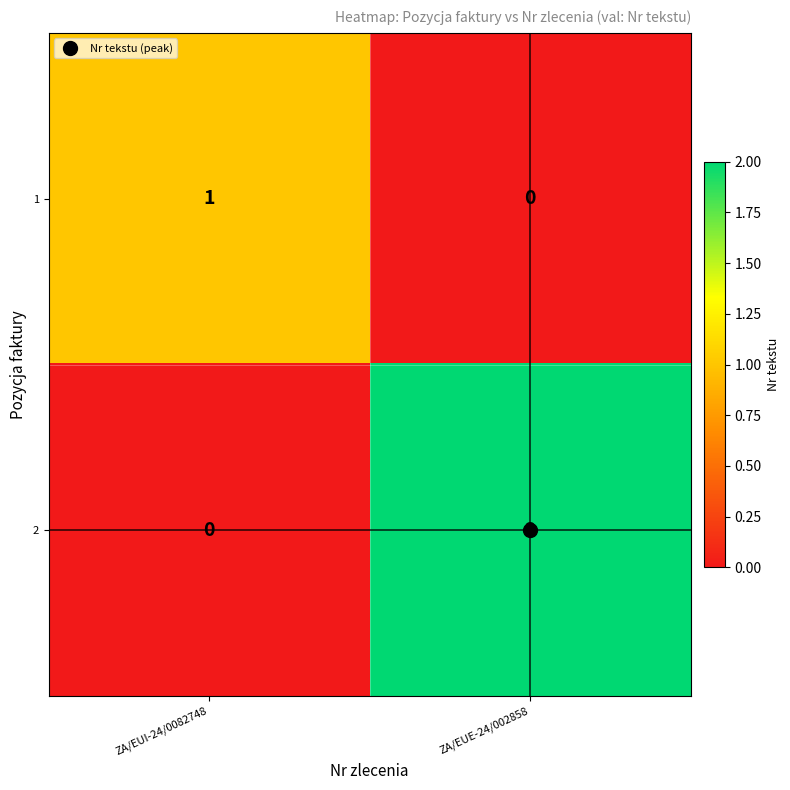

Rank the series at ZA/EUI-24/0082748 from lowest to highest value.

2, 1